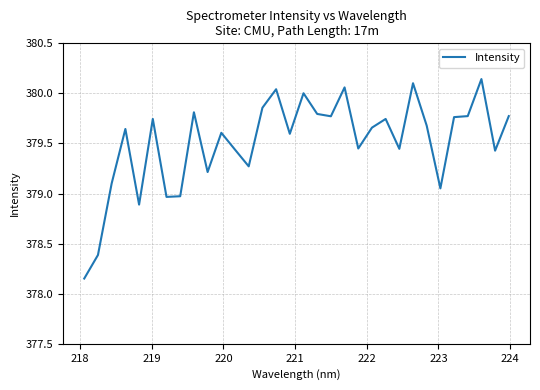

Does the chart have visible grid lines?

Yes